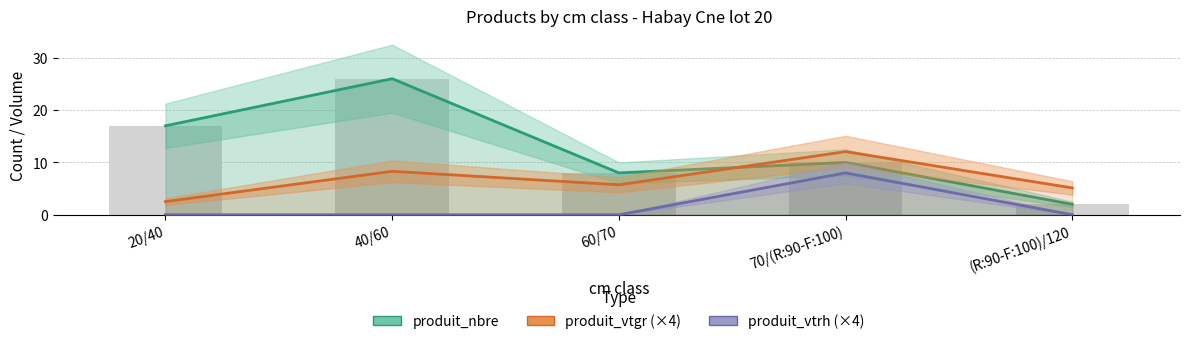

Reading right to left, extract all data points from this chart.

produit_nbre: 2.0	10.0	8.0	26.0	17.0
produit_vtgr (×4): 5.1	12.1	5.7	8.3	2.5
produit_vtrh (×4): 0.0	8.0	0.0	0.0	0.0